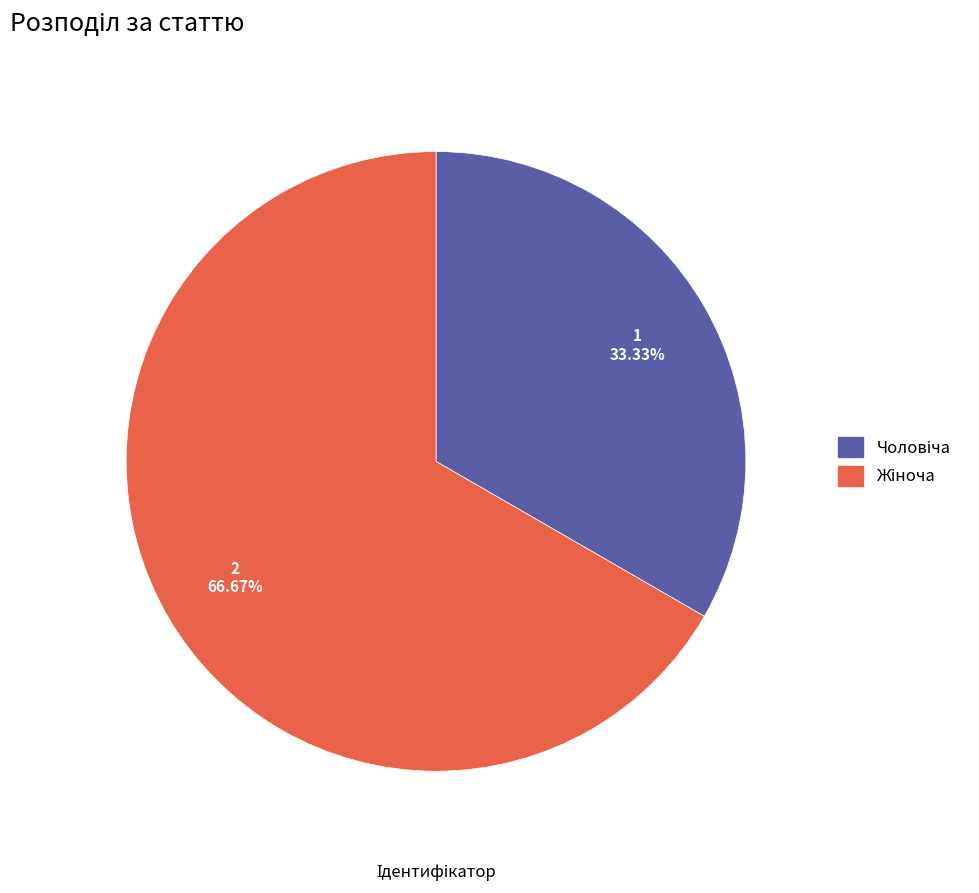

Is there any slice that represents more than half of the pie?

Yes